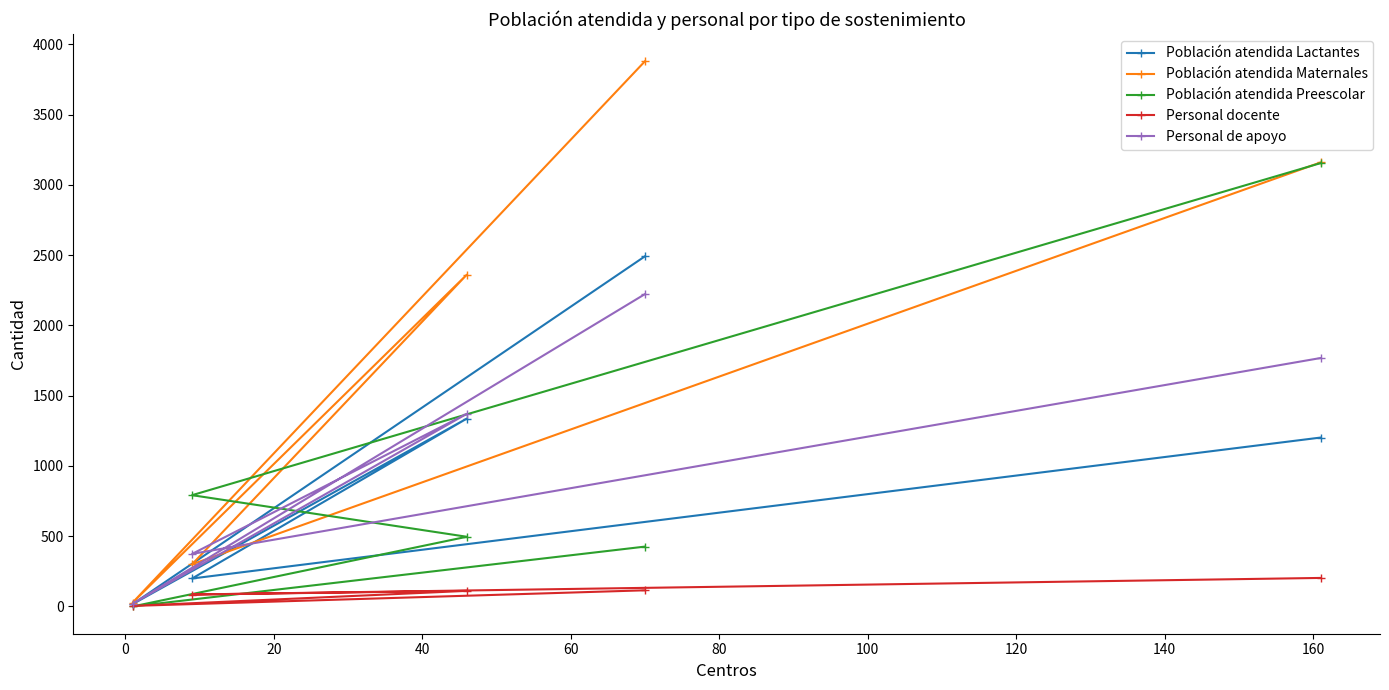

What is the highest value of the Personal de apoyo series?

2223